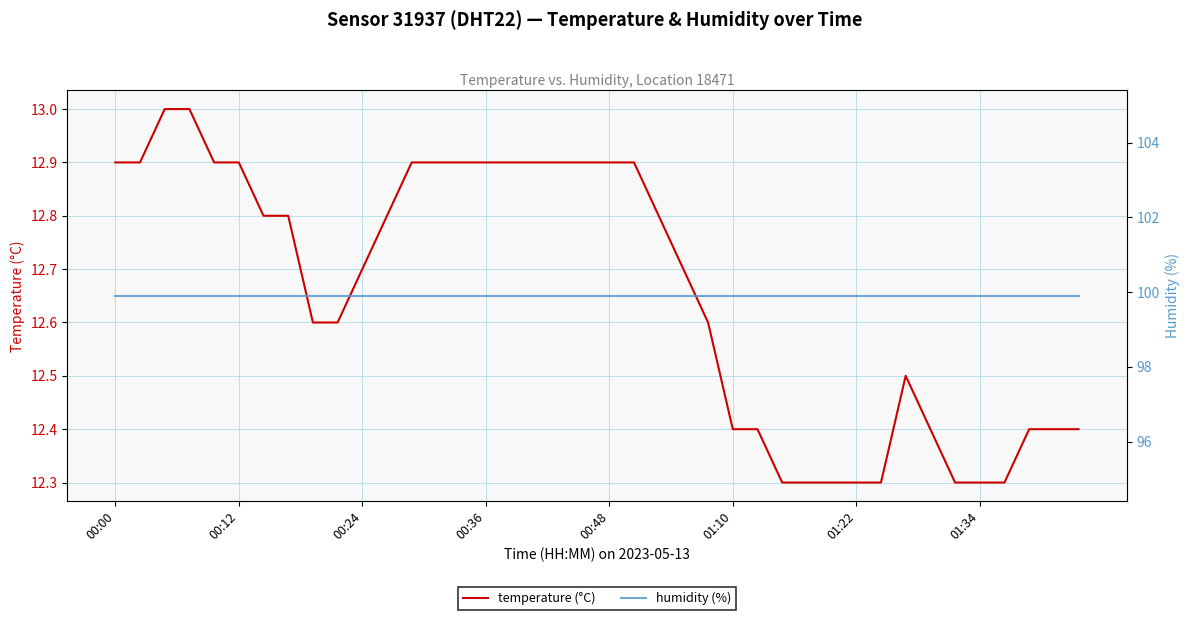

Is this an area chart (filled region under the line)?

No